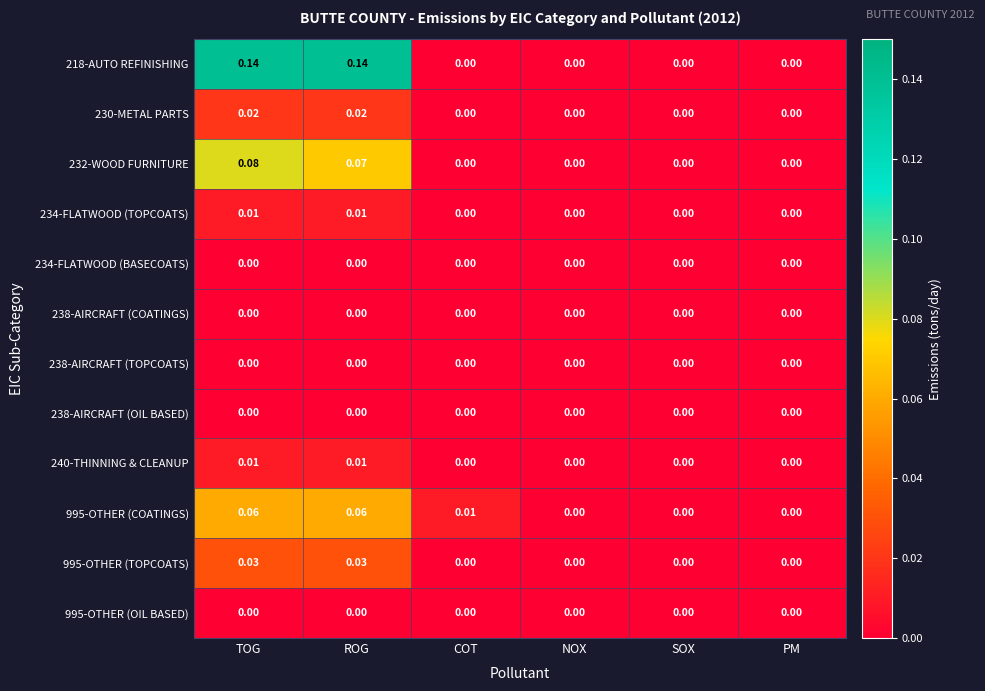

At which category is the sum across all series the highest?

TOG